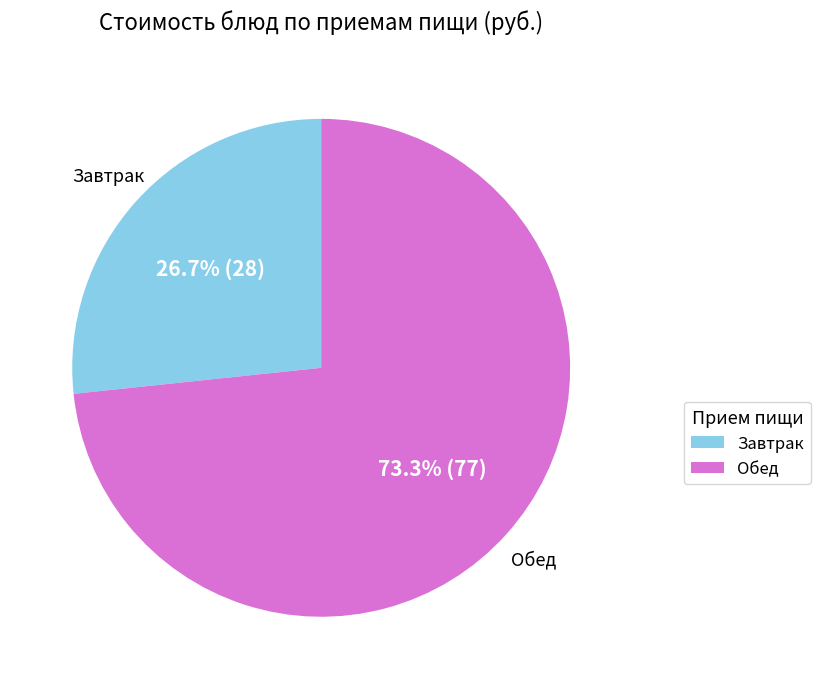

Is there a majority slice in this chart?

Yes